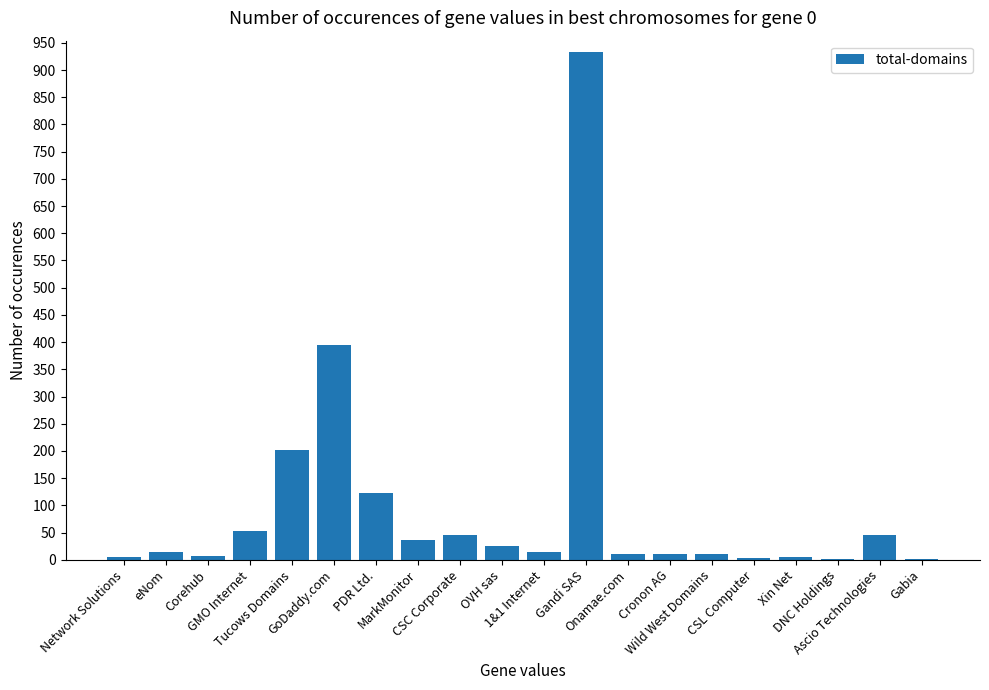

What is the sum of all values?

1944